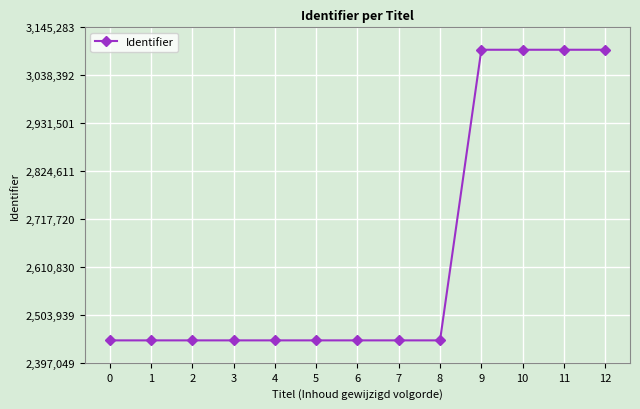

Approximately how many times larger is the value at 2 compared to 9?

0.8